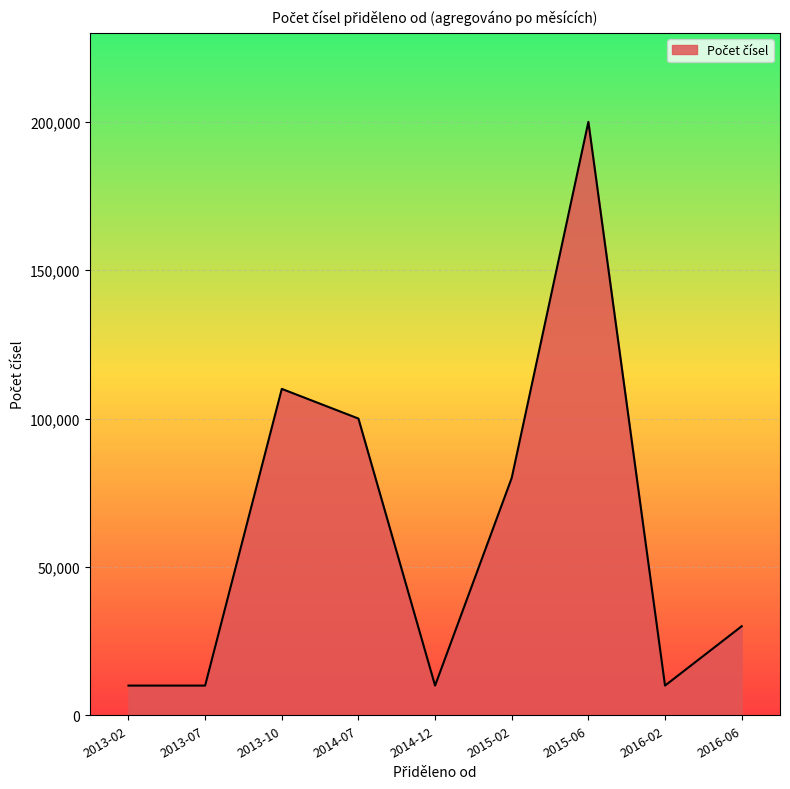

At which category does the chart reach its peak across all series?

2015-06